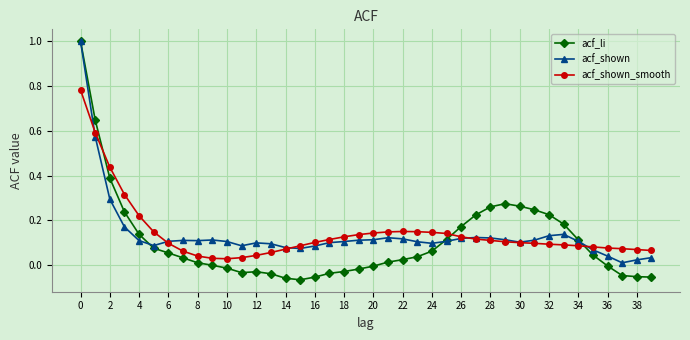

Which series has the widest spread of values?

acf_li